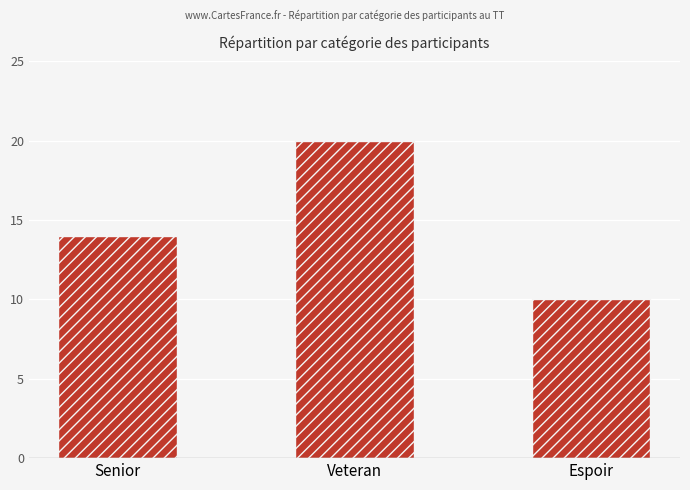

How many data points are less than 14?

1